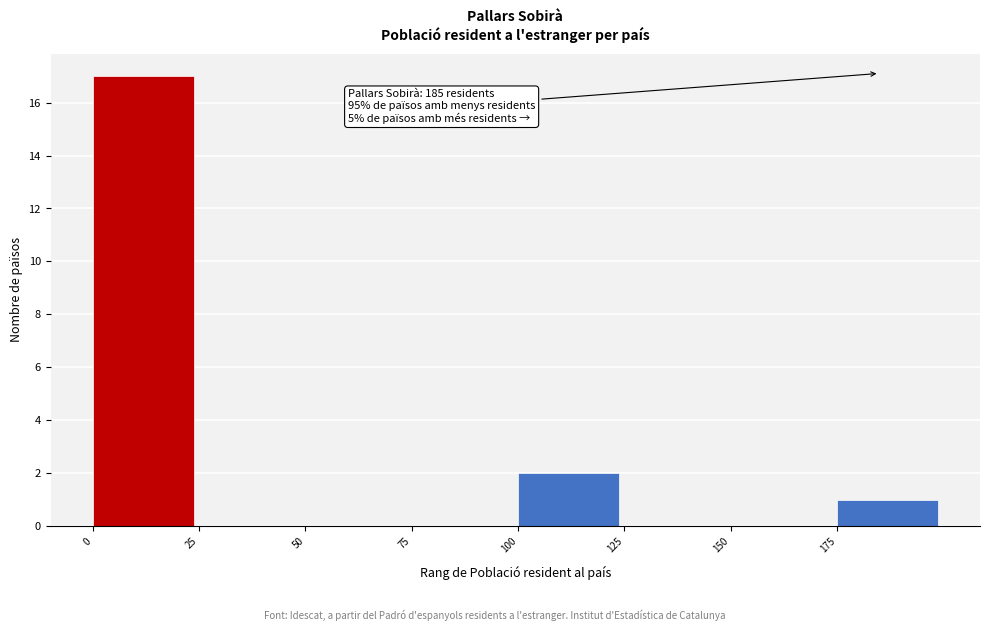

Over which range of the x-axis is the bar tallest?

0 to 25